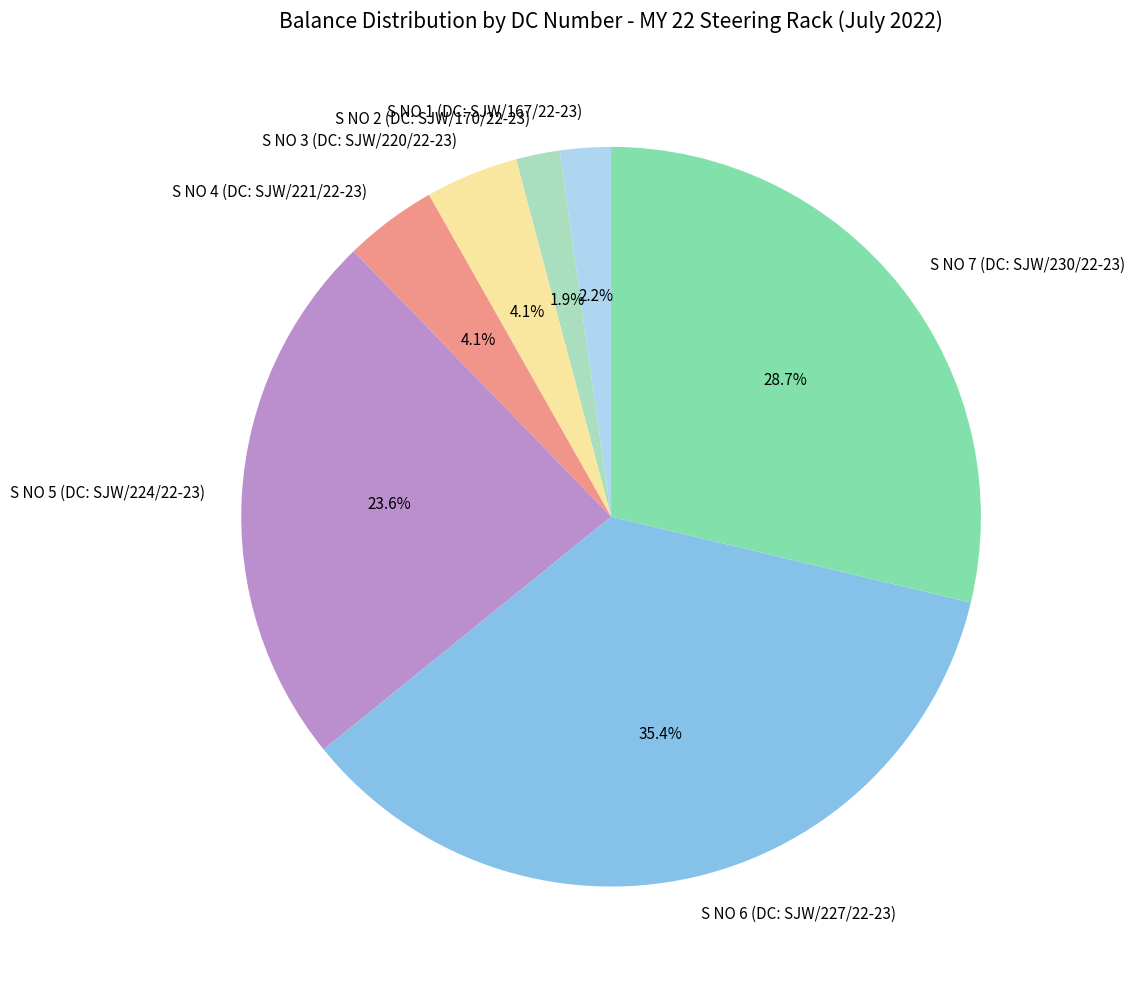

Between S NO 7 (DC: SJW/230/22-23) and S NO 3 (DC: SJW/220/22-23), which is larger?

S NO 7 (DC: SJW/230/22-23)